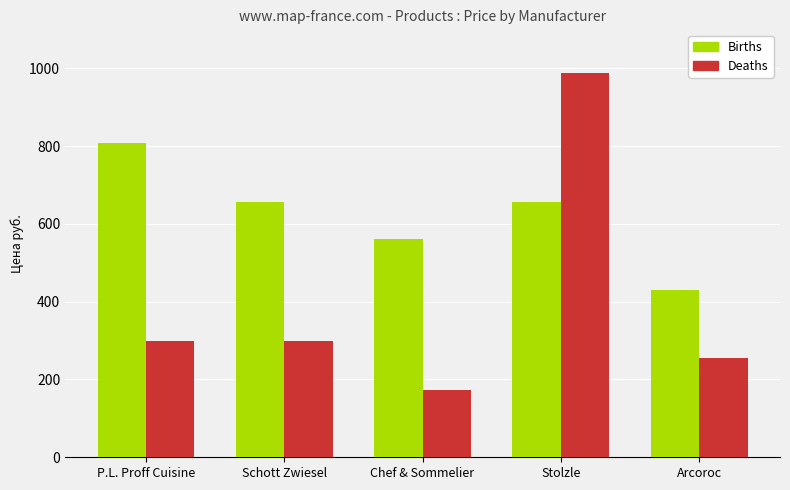

What are all the series names shown in the legend?

Births, Deaths